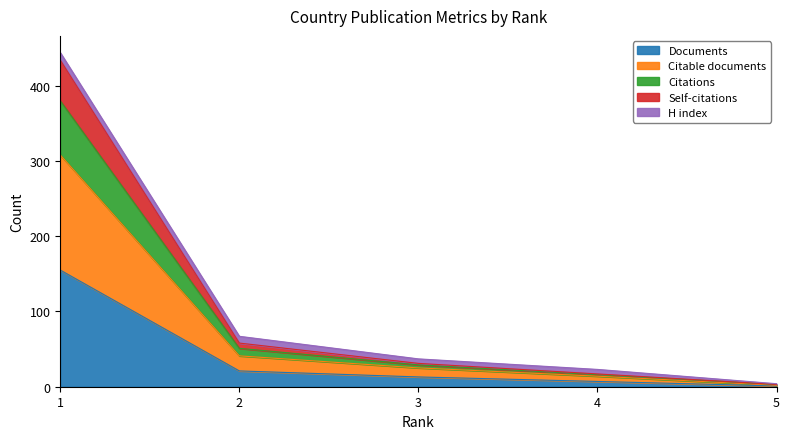

The Citable documents series shows 13 at 2. True or false?

False